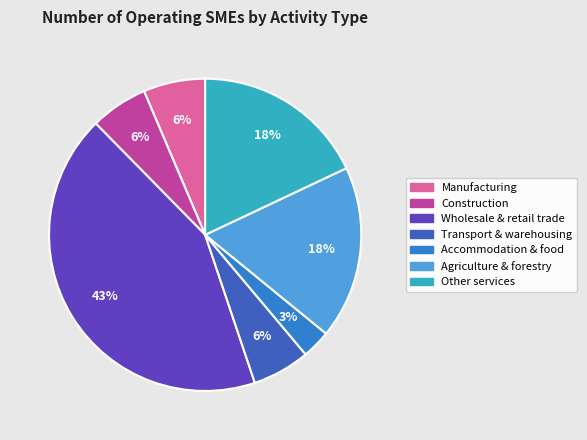

Which slice is the largest?

Wholesale and retail trade